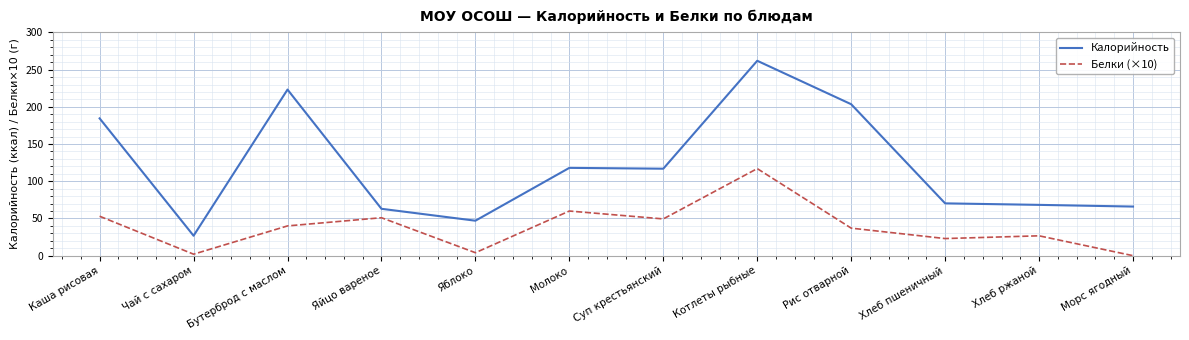

Which label corresponds to the largest value in the chart?

Котлеты рыбные